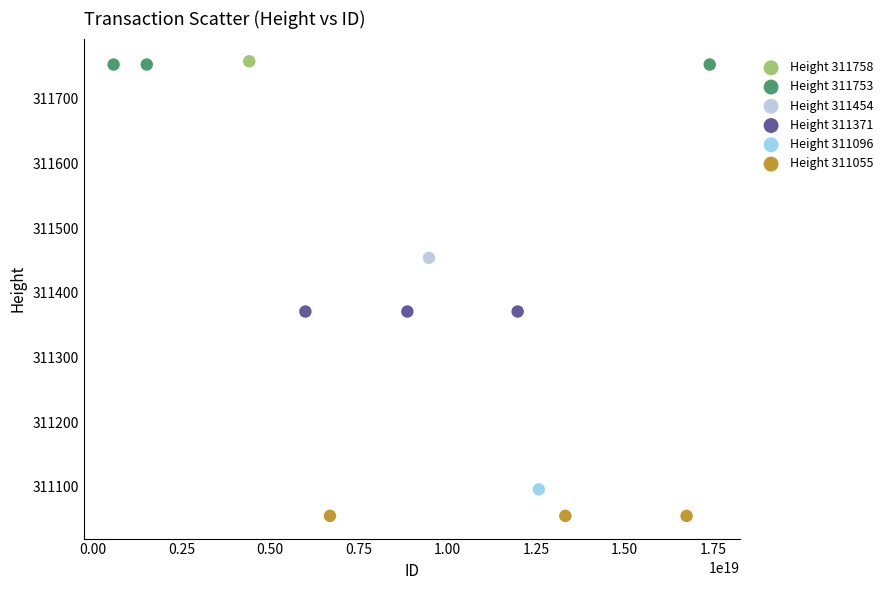

What are all the series names shown in the legend?

Height 311758, Height 311753, Height 311454, Height 311371, Height 311096, Height 311055